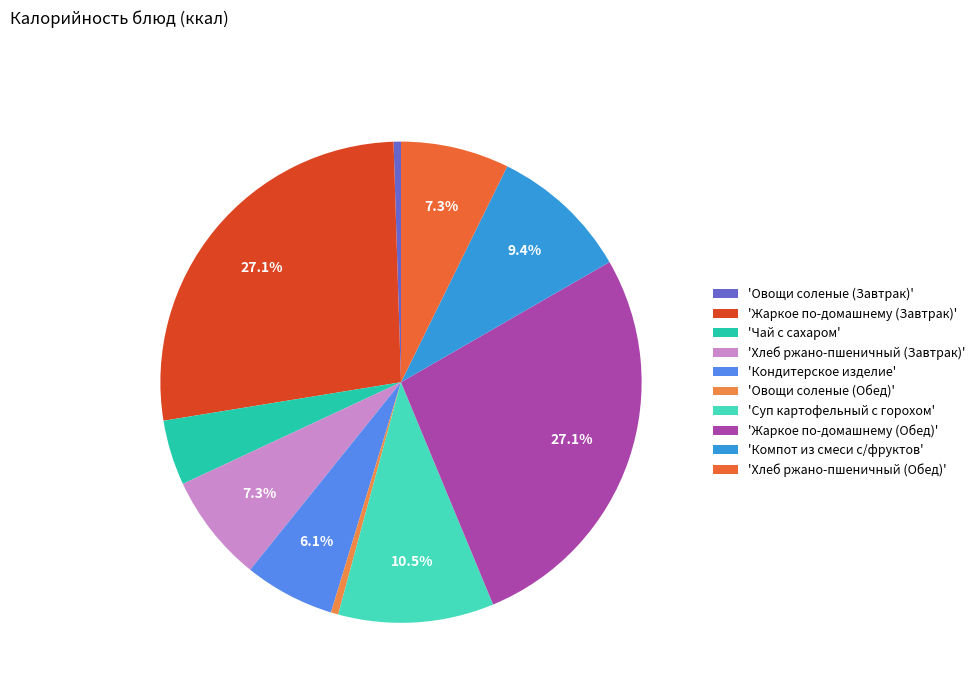

Which slice is the largest?

Жаркое по-домашнему (Завтрак)